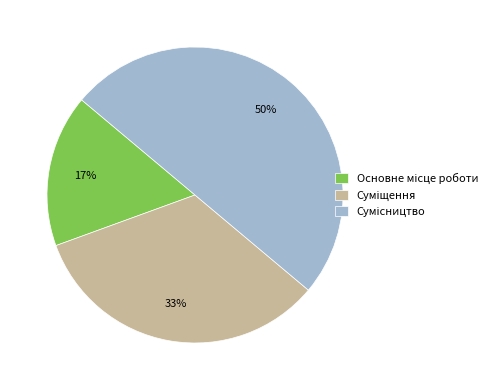

To the nearest percent, what is the average slice percentage?

33%